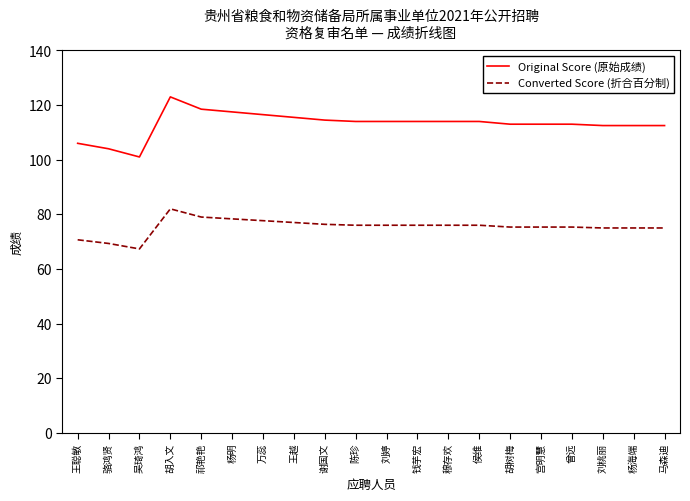

What are all the series names shown in the legend?

Original Score (原始成绩), Converted Score (折合百分制)